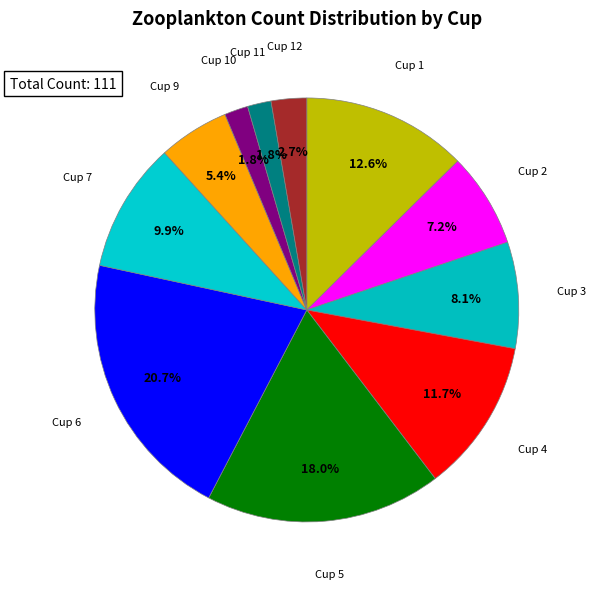

Approximately how many times larger is the value at Cup 5 compared to Cup 1?

1.4